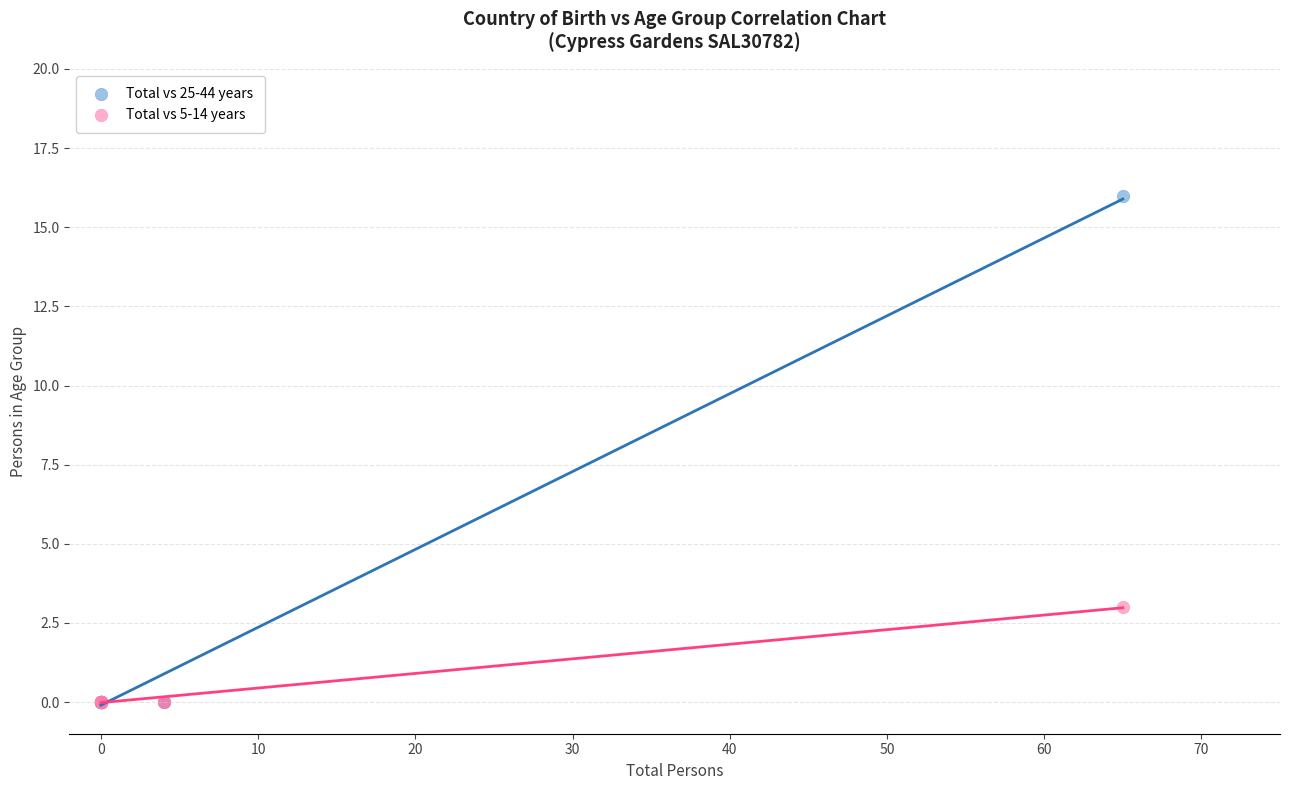

Which series reaches the maximum Y coordinate?

Total vs 25-44 years